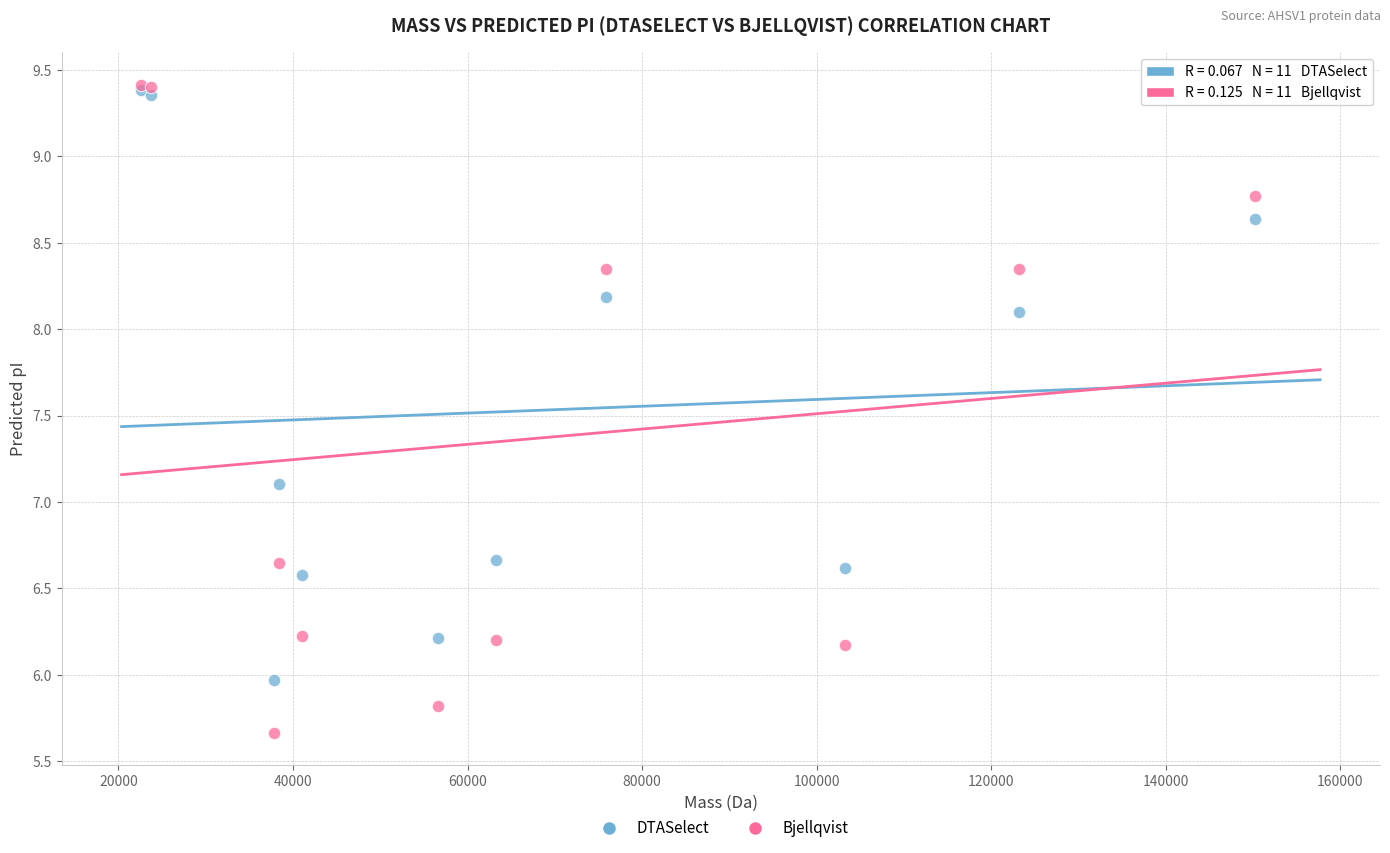

Across all series, what Y value is closest to 7?

7.1